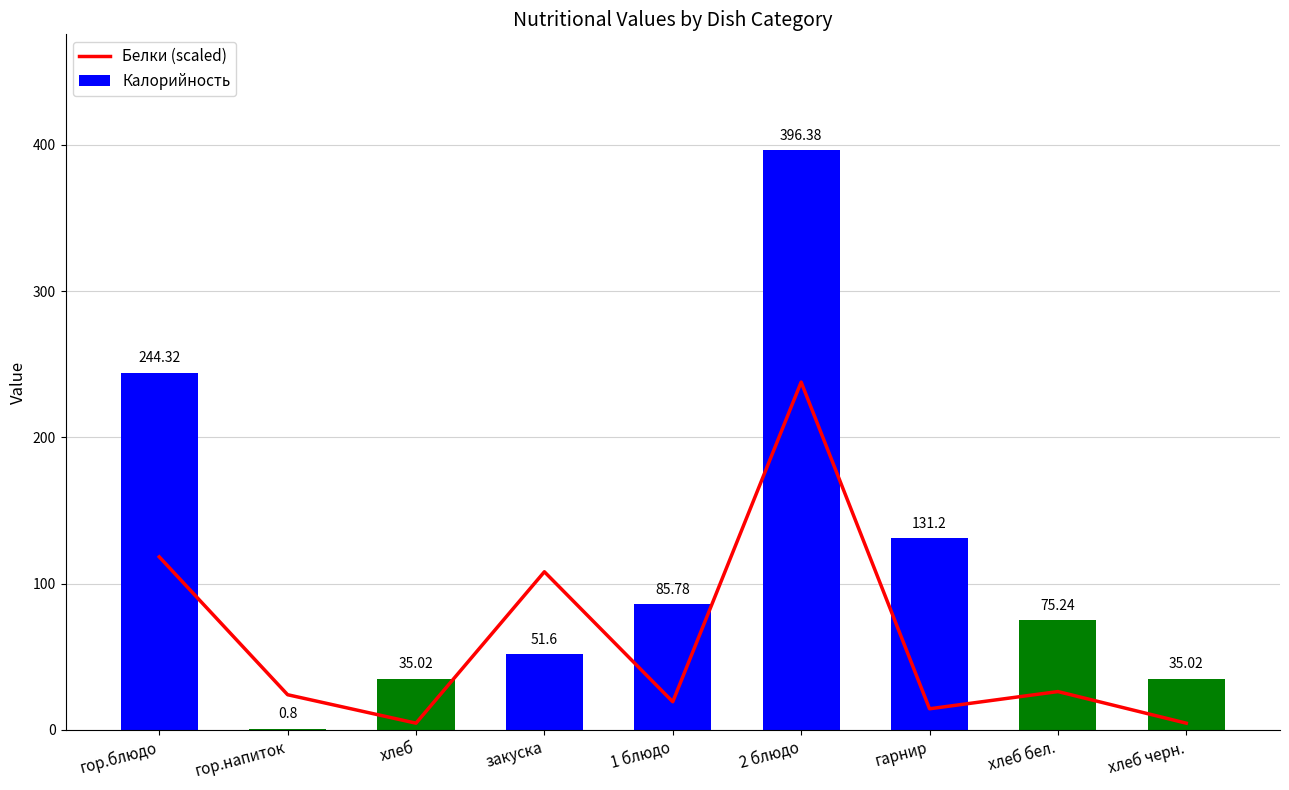

Between 2 блюдо and гарнир, which is larger?

2 блюдо